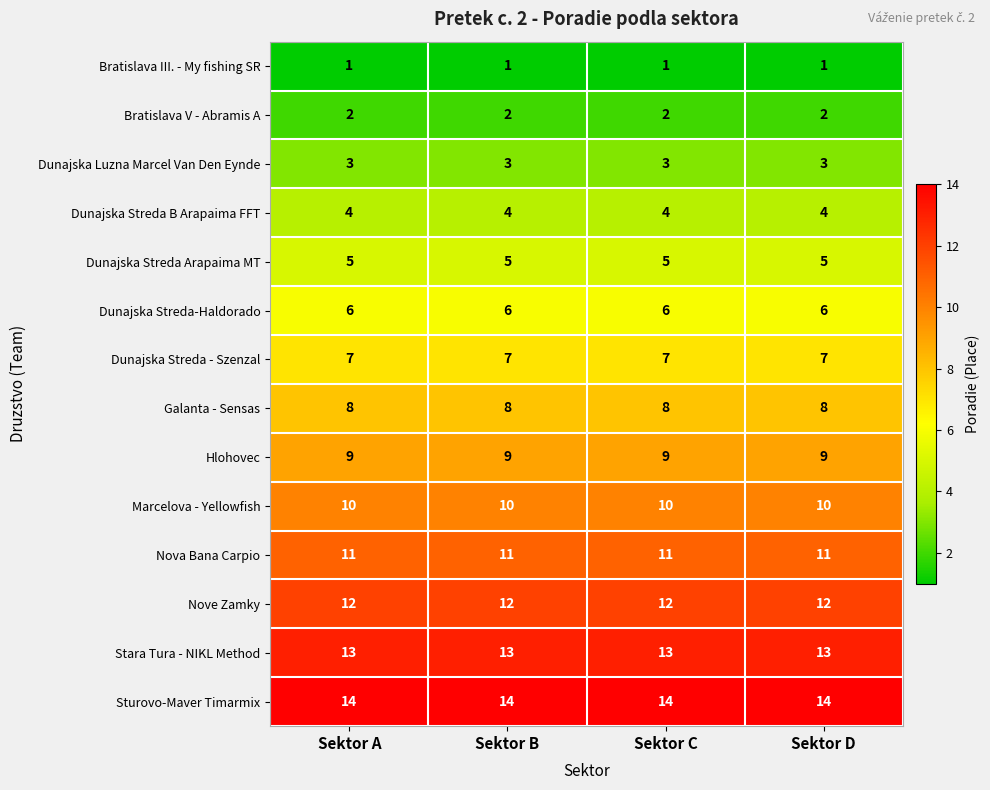

What is the spread (max minus min) of values at Sektor A?

13